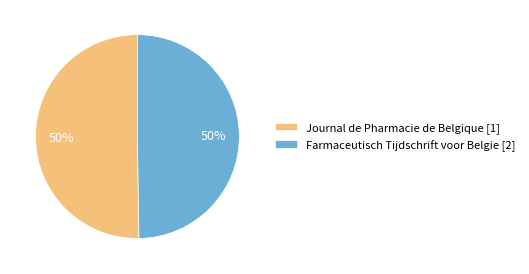

Is the sum of Journal de Pharmacie de Belgique [1] and Farmaceutisch Tijdschrift voor Belgie [2] greater than half?

Yes